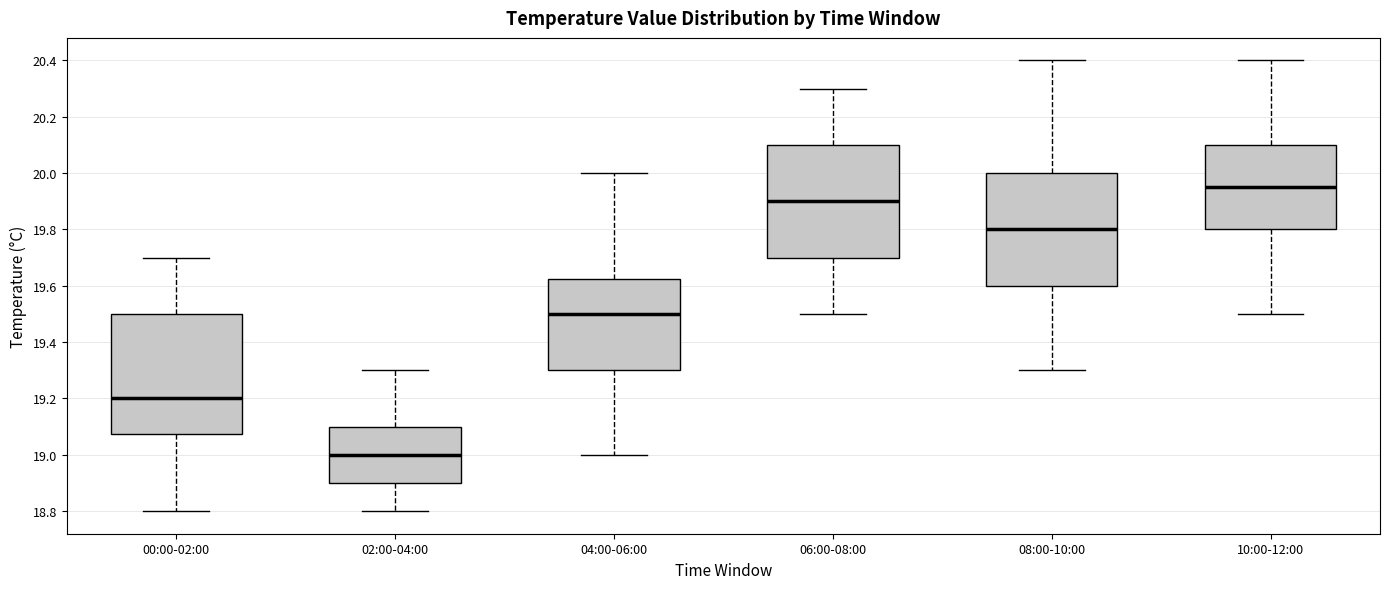

Where is the lower edge of the box for 08:00-10:00 on the y-axis? The values are not printed on the chart, so give them approximately, as read against the axis.

19.60